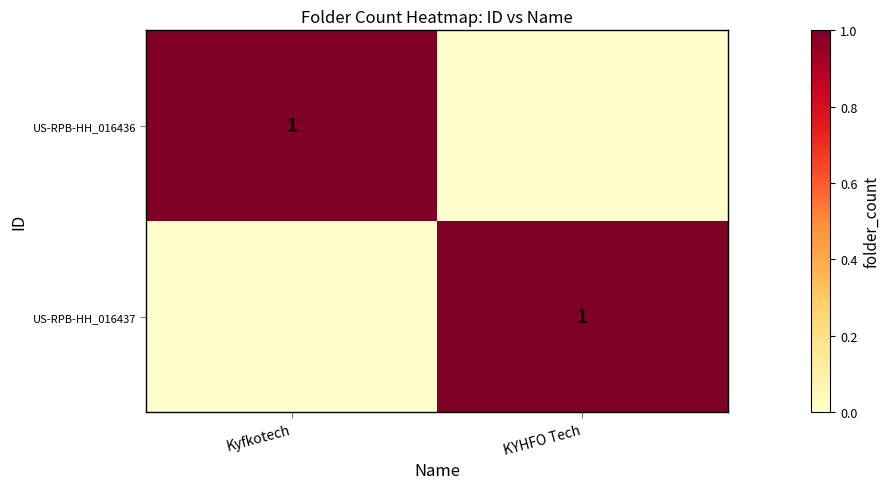

True or false: US-RPB-HH_016437 has a value of 1 at KYHFO Tech.

True